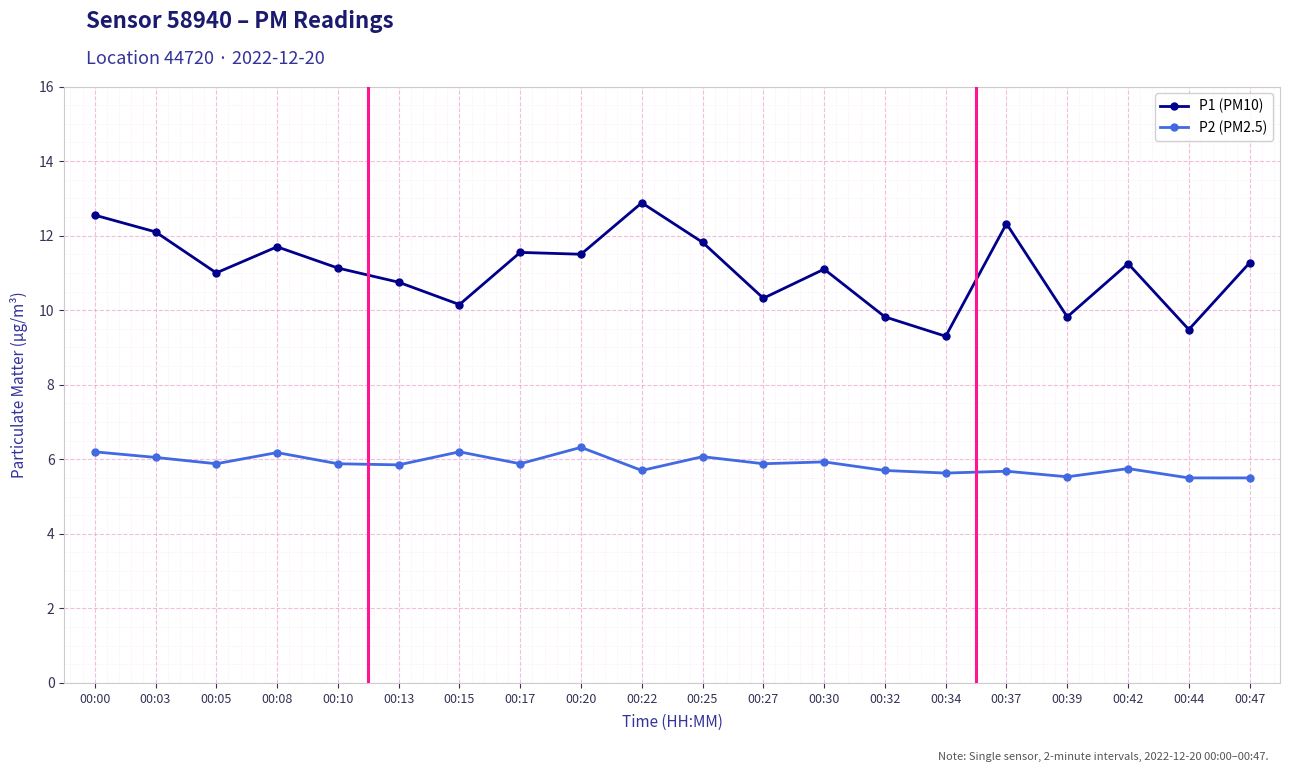

True or false: P2 (PM2.5) and P1 (PM10) cross at least once.

False